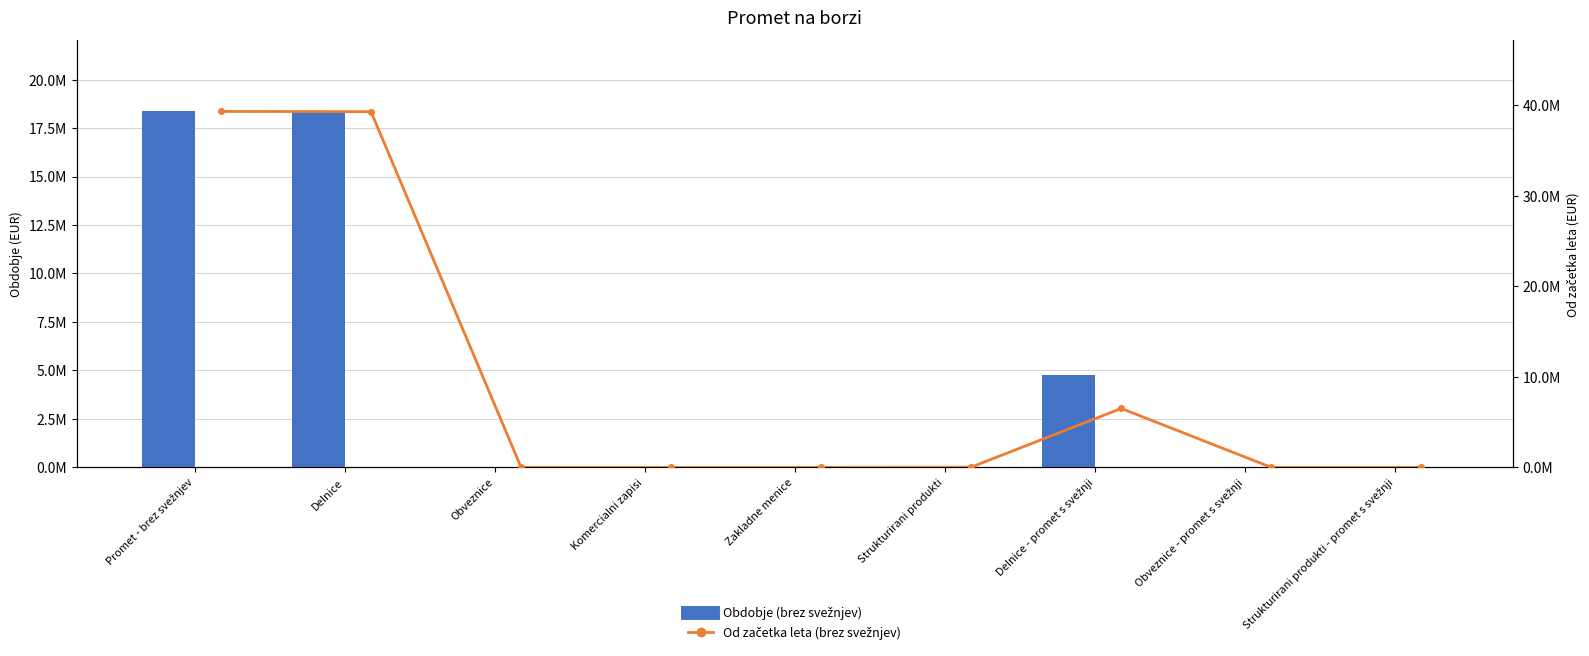

Reading left to right, list all the values displayed in this chart.

Obdobje (brez svežnjev): 18359857.5	18356578.5	1764.0	0.0	0.0	1515.0	4764464.6	0.0	0.0
Od začetka leta (brez svežnjev): 39302186.7	39274335.7	3696.0	0.0	0.0	24155.0	6503804.6	0.0	0.0